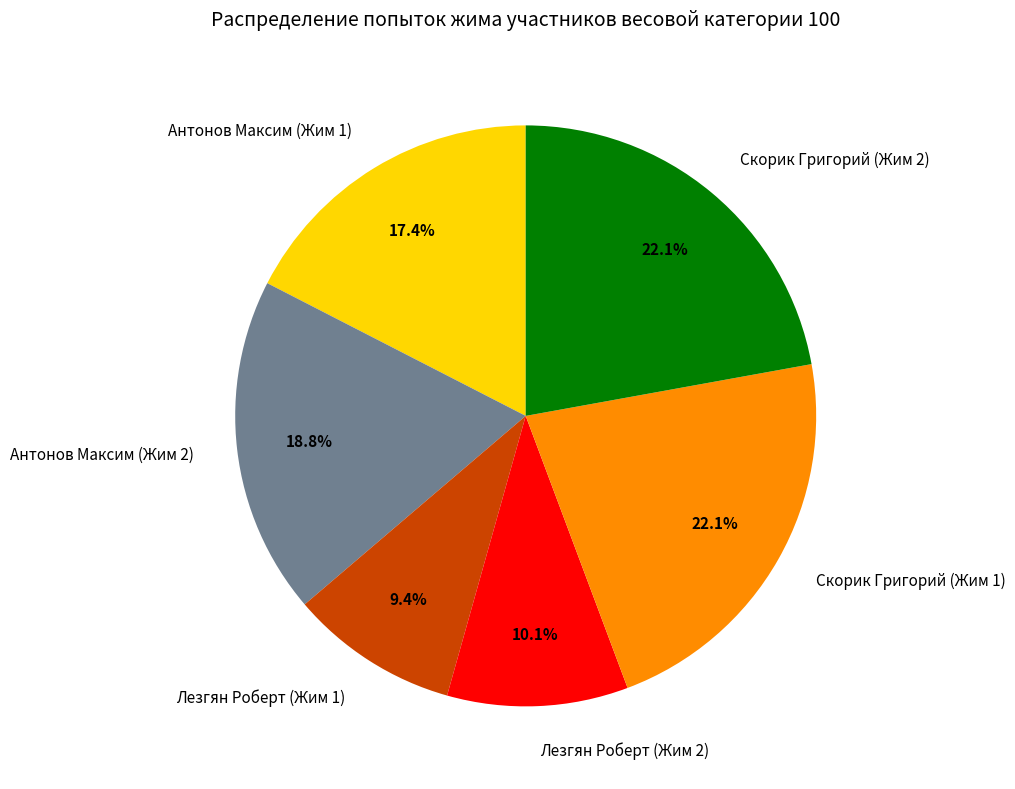

What percentage do Скорик Григорий (Жим 2) and Антонов Максим (Жим 2) together represent?

40.9%